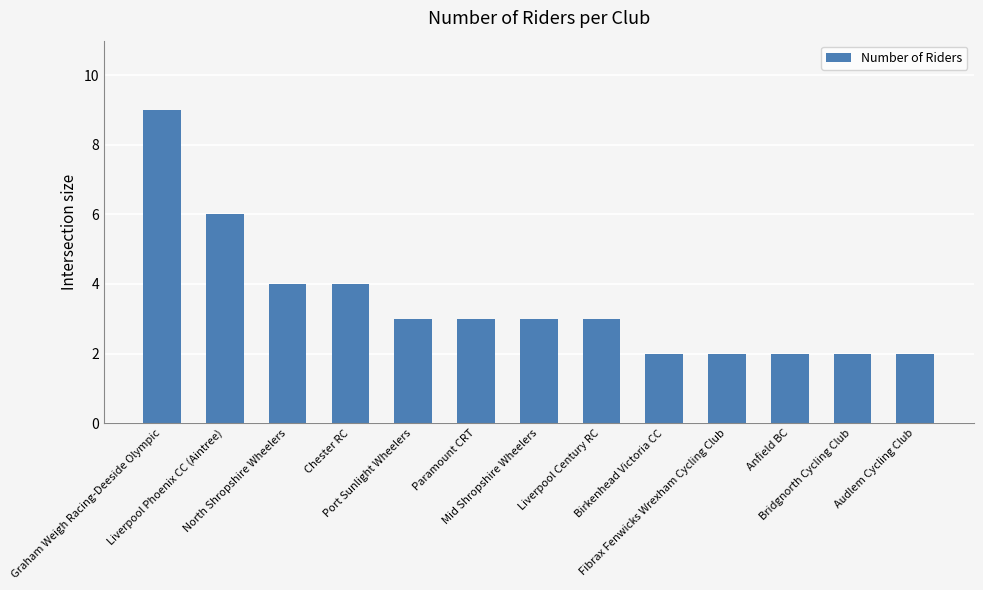

True or false: the data shows 6 at North Shropshire Wheelers.

False